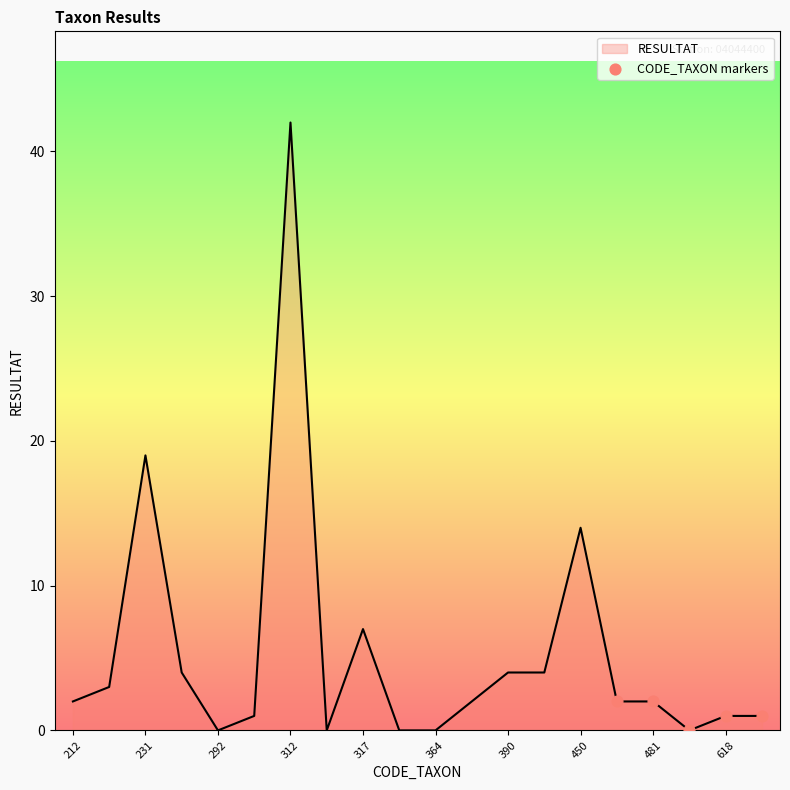

What is the difference between the maximum and minimum values?

42